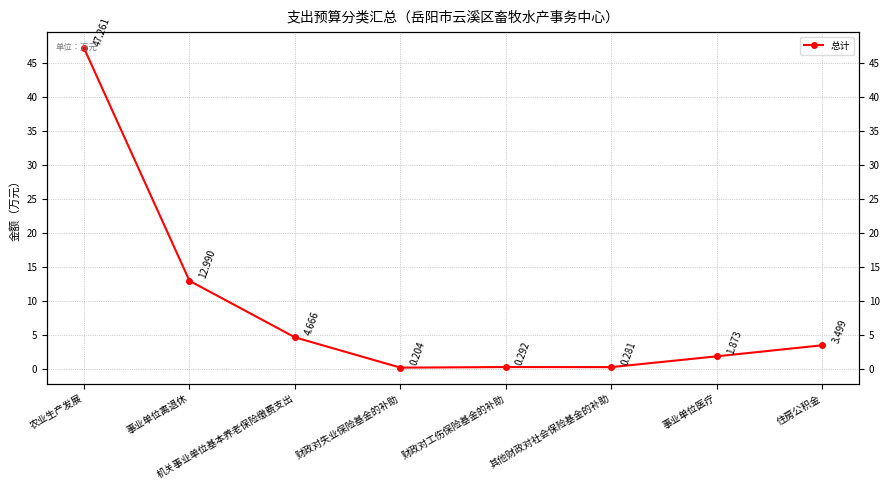

What is the difference between the values at 机关事业单位基本养老保险缴费支出 and 农业生产发展?

42.6